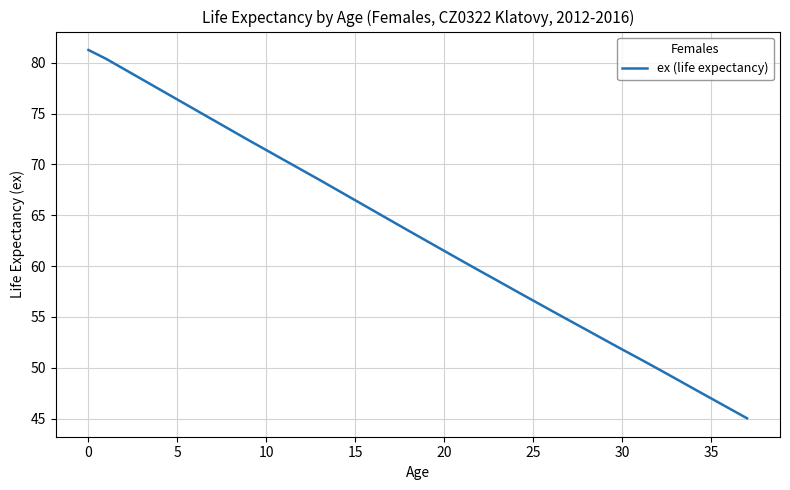

What is the minimum value shown in the chart?

45.0